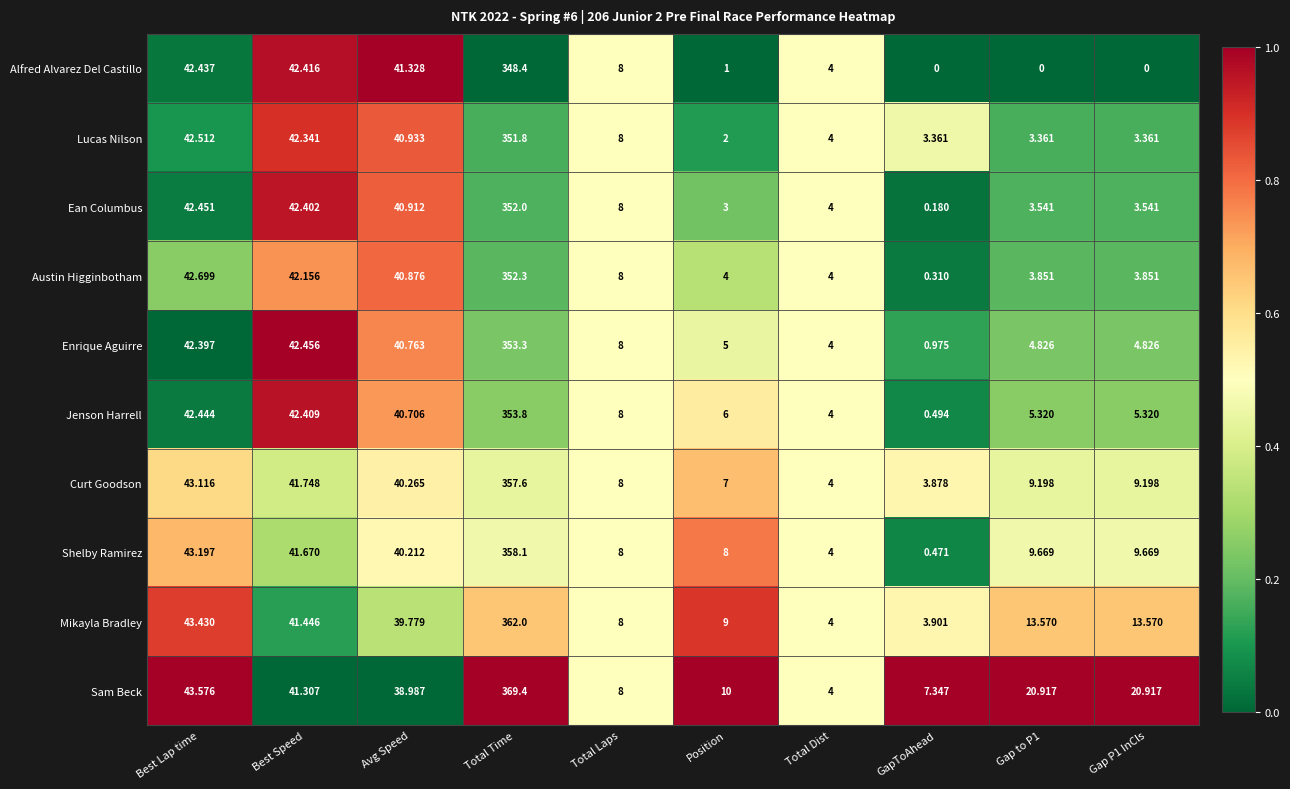

At Avg Speed, list the series in order from smallest to largest.

Sam Beck, Mikayla Bradley, Shelby Ramirez, Curt Goodson, Jenson Harrell, Enrique Aguirre, Austin Higginbotham, Ean Columbus, Lucas Nilson, Alfred Alvarez Del Castillo